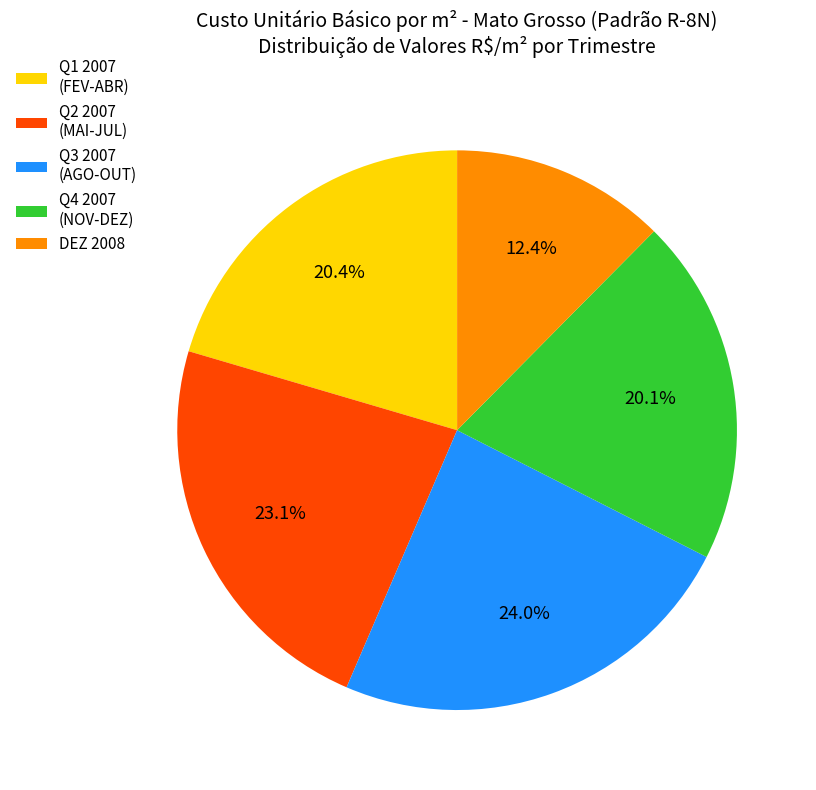

Which slice is the largest?

Q3 2007 (AGO-OUT)